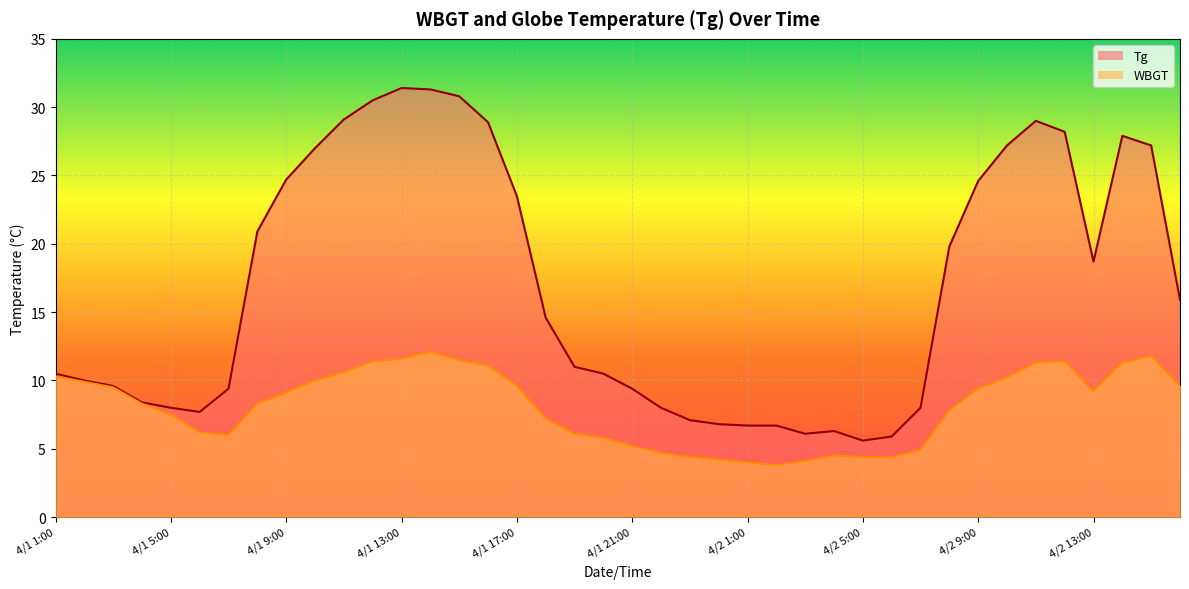

Which category has the lowest value in the WBGT series?

4/2 2:00